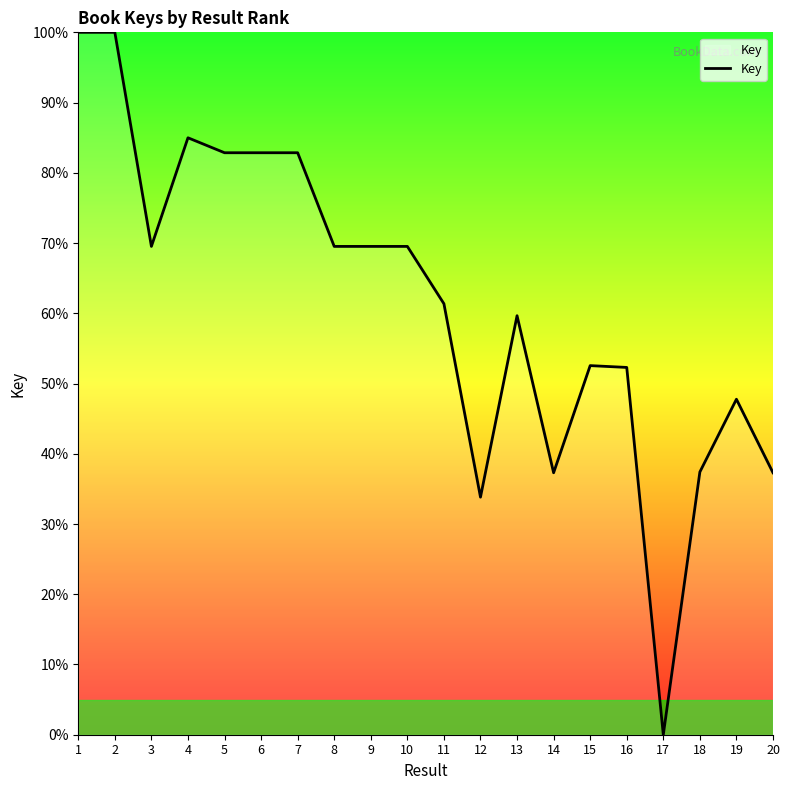

The value at 8 is 120.1. True or false?

False